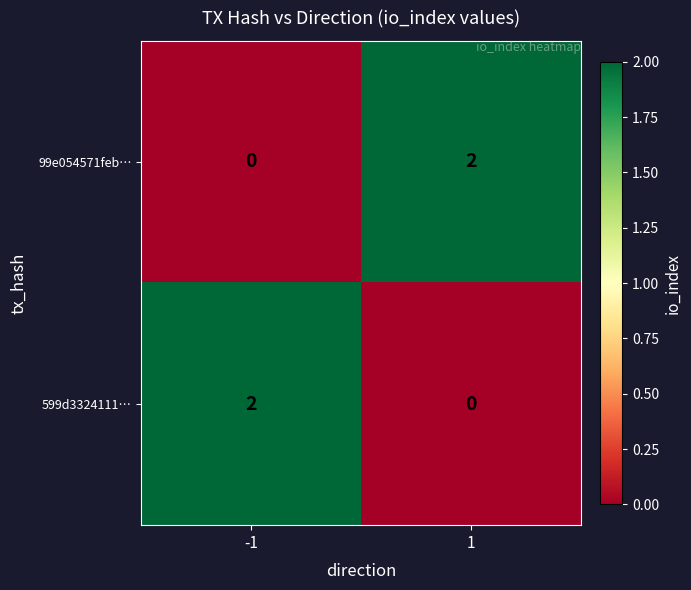

What is the total value across all series at 1?

2